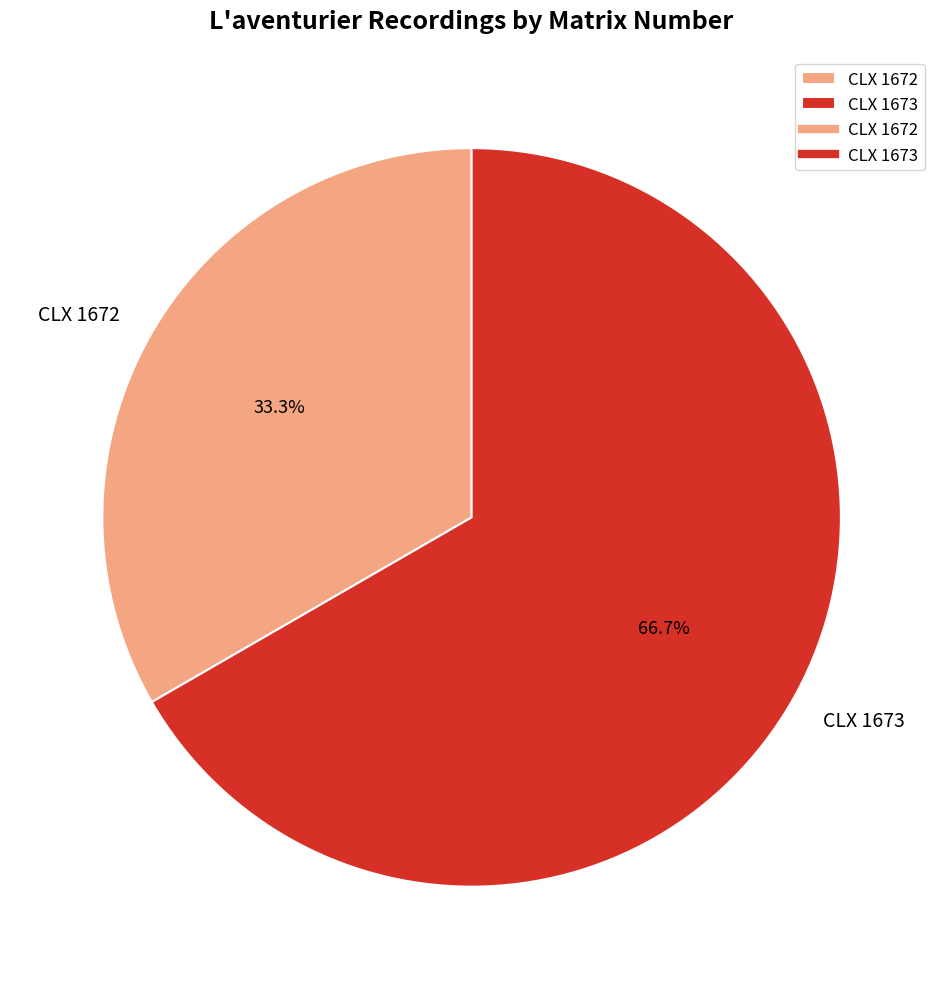

Combined, what portion of the pie is CLX 1672 and CLX 1673?

100.0%